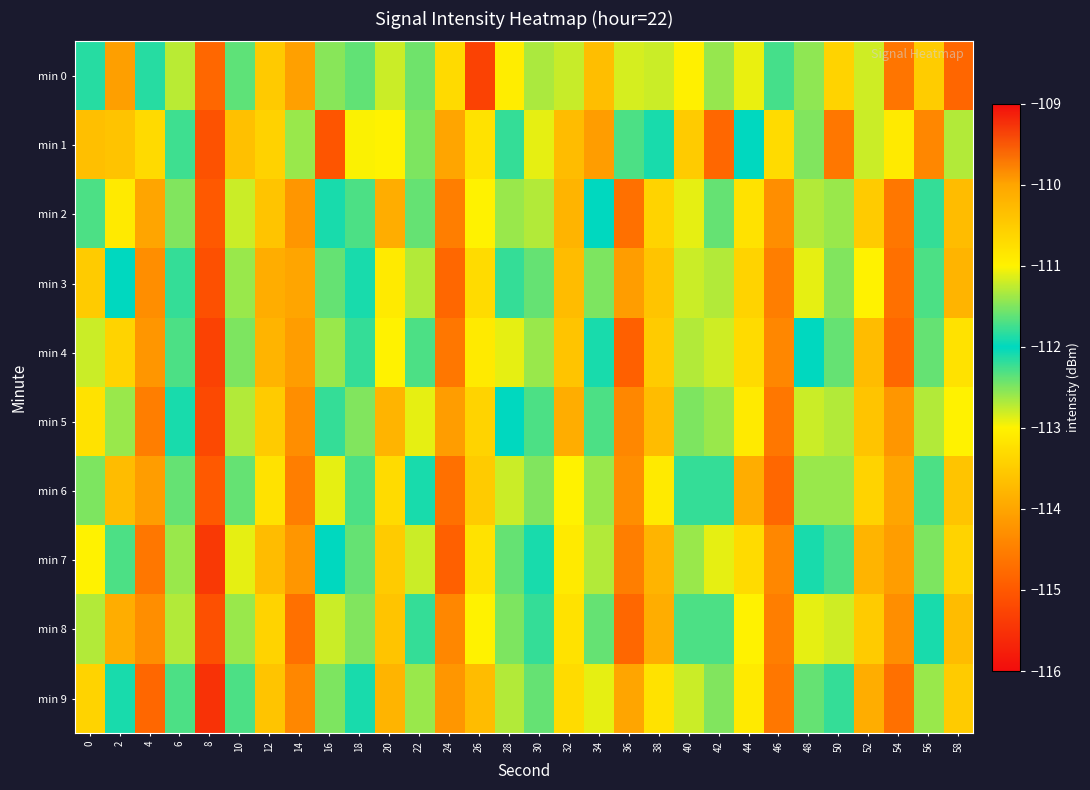

List the series in order of their peak value, highest first.

min 0, min 7, min 4, min 8, min 2, min 3, min 5, min 6, min 1, min 9